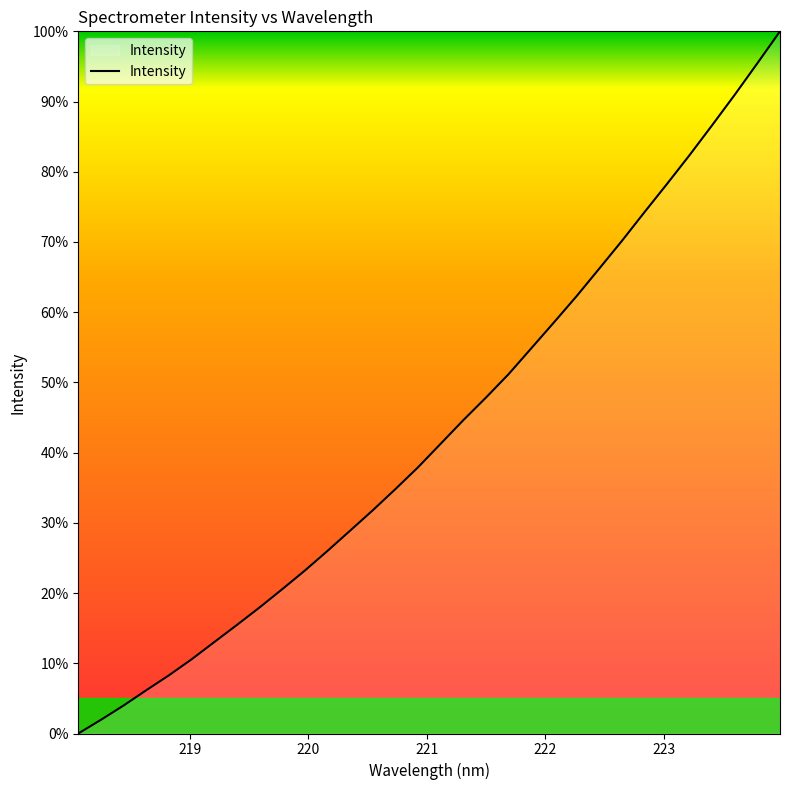

What is the difference between the maximum and minimum values?

100.0